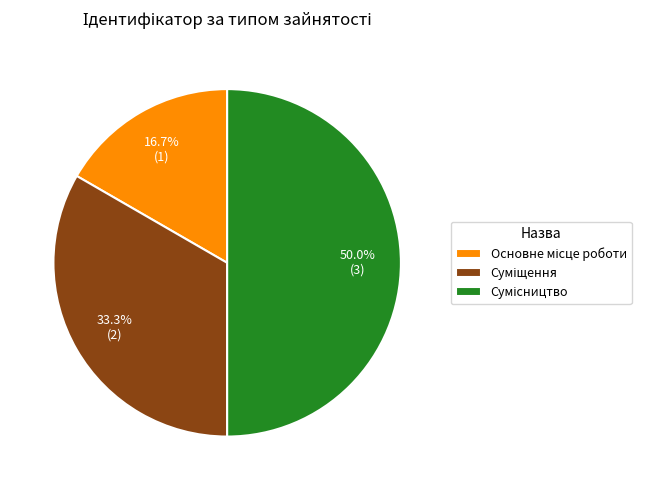

How many segments does this pie chart have?

3